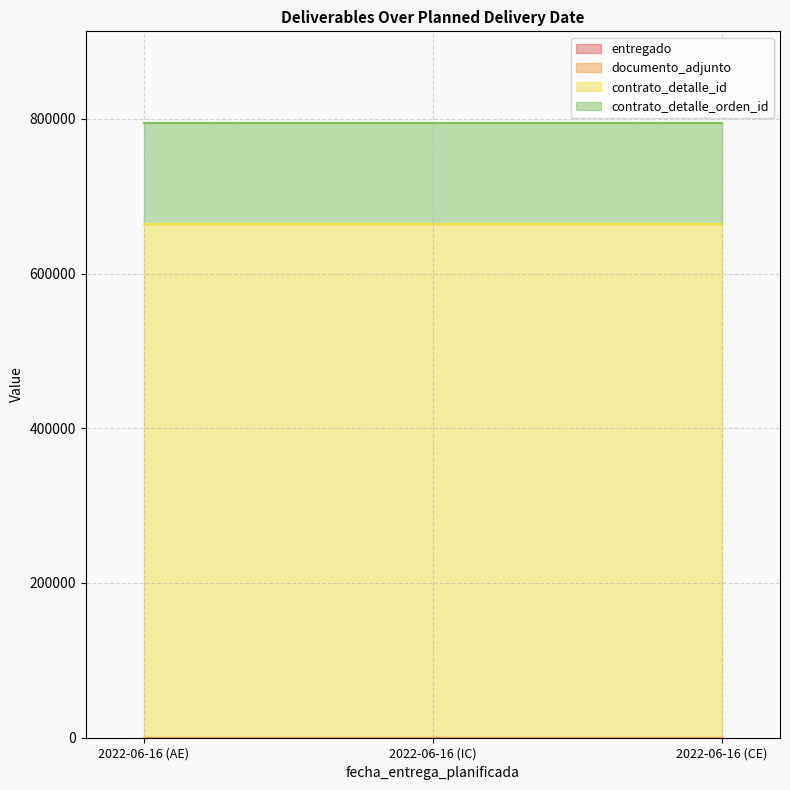

At how many categories does at least one series exceed 543668?

3